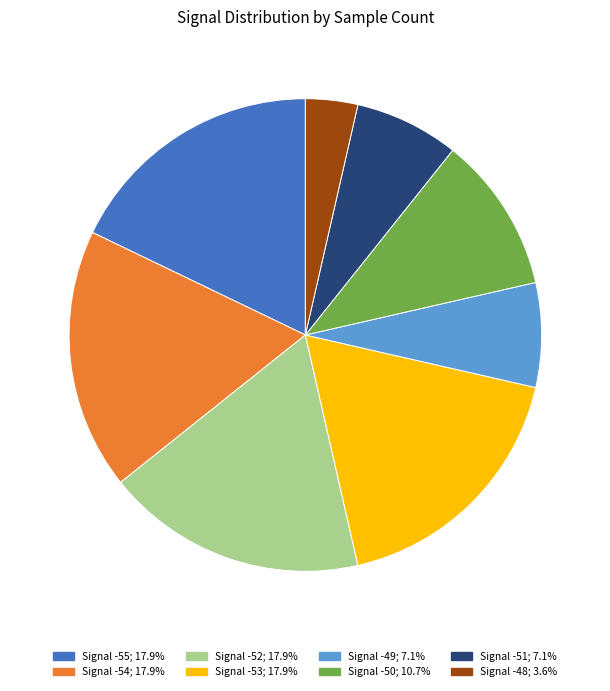

Combined, do Signal -55; 17.9% and Signal -54; 17.9% account for over 50%?

No